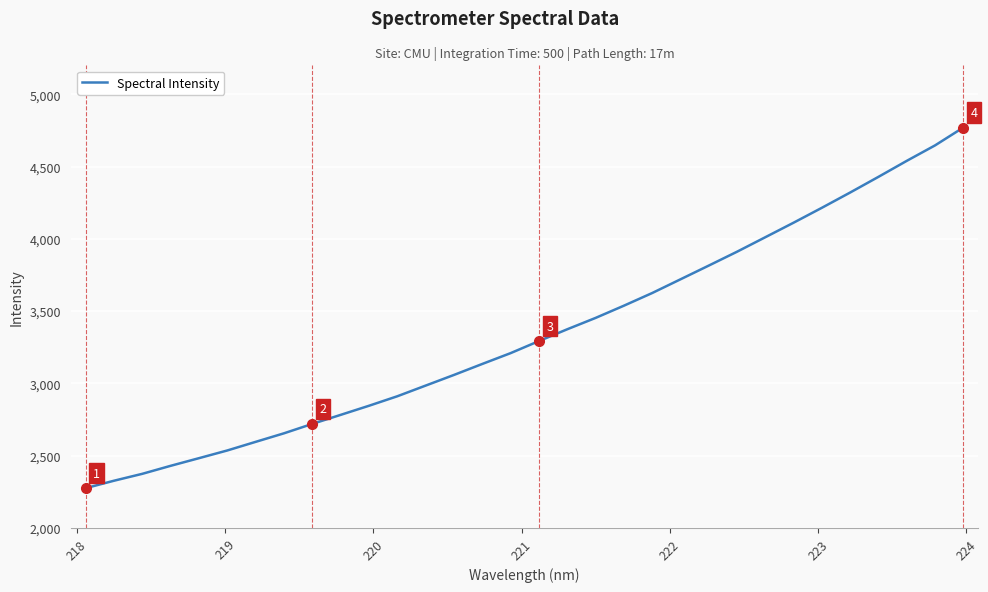

What is the maximum value shown in the chart?

4769.8